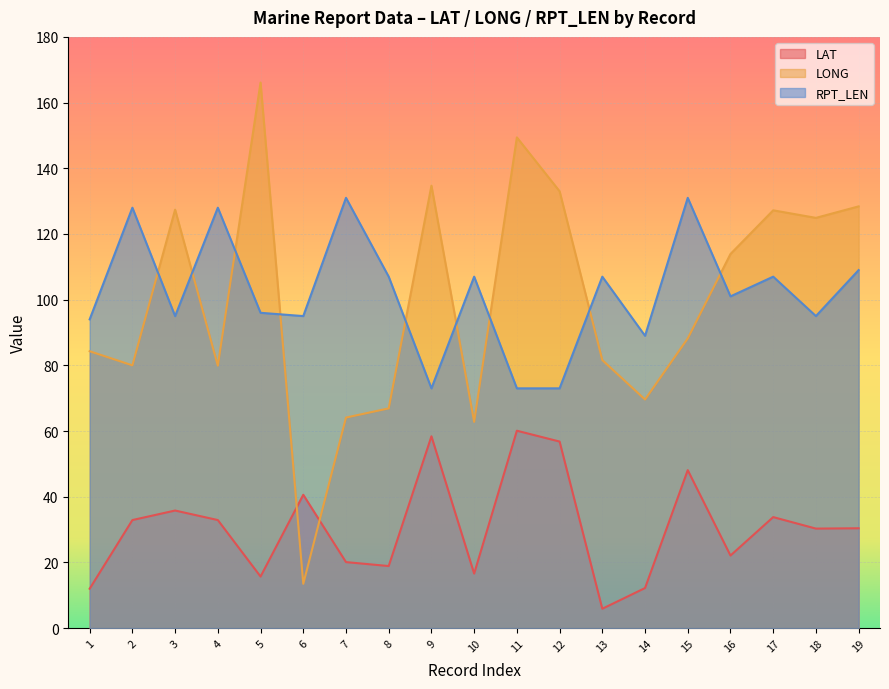

The value of LAT at 1 is 6.9. True or false?

False